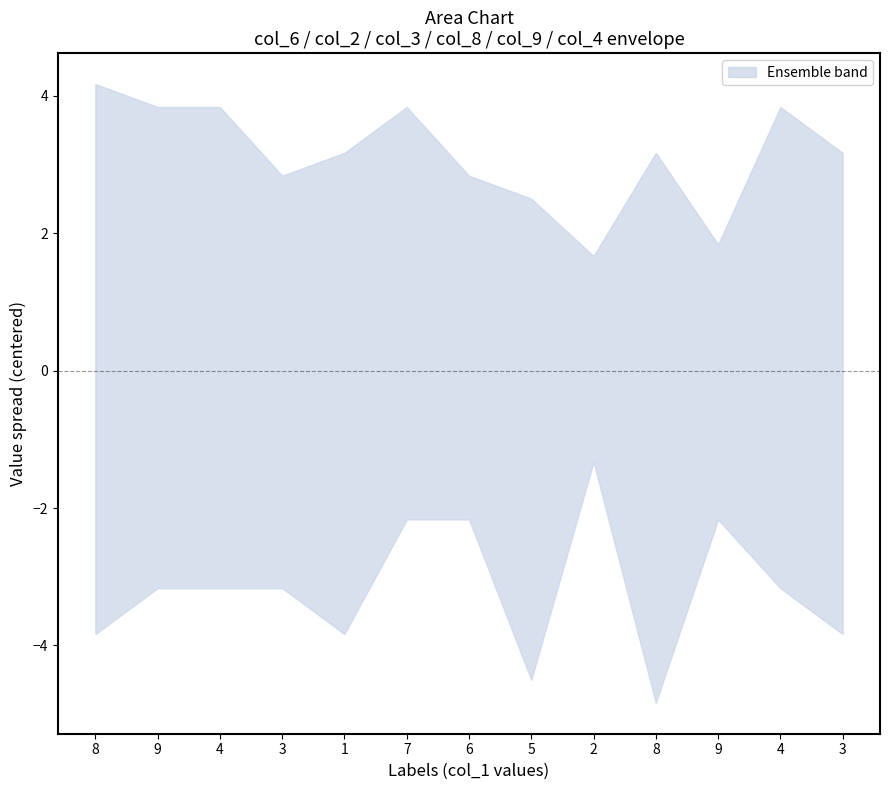

What is the sum of all col_9 values?

65